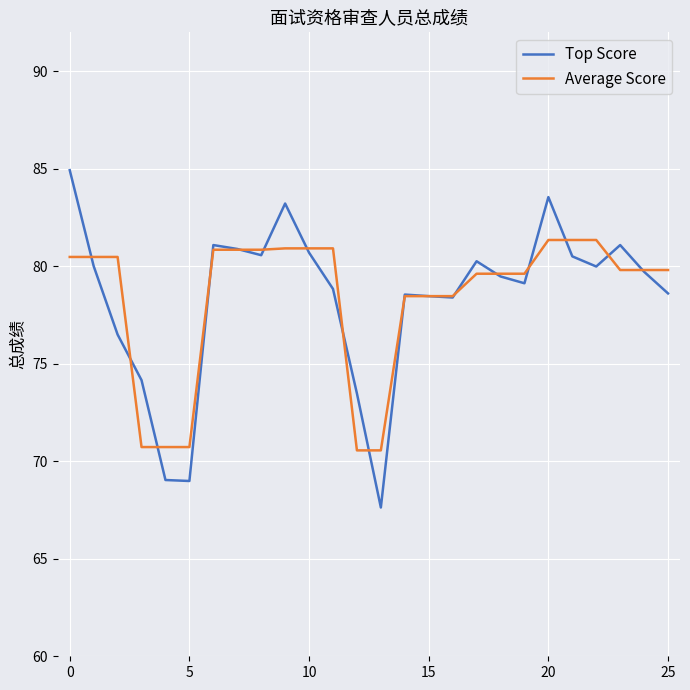

How many lines are shown in the chart?

2